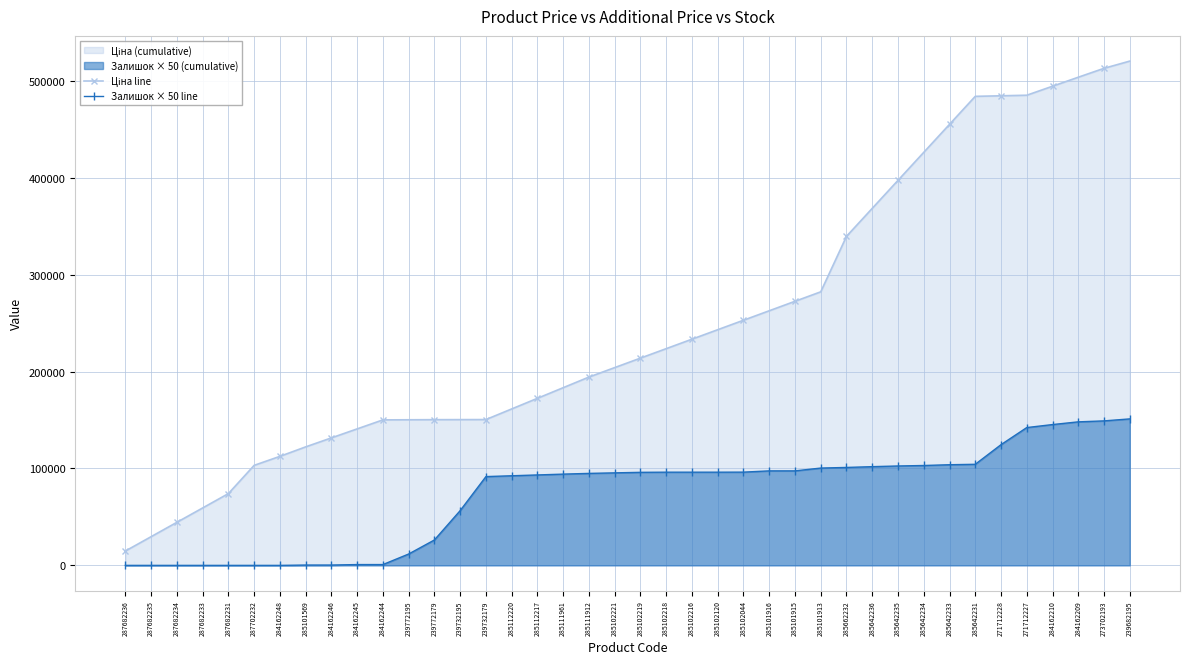

Where does the Ціна line series first go above 213921?

285102219